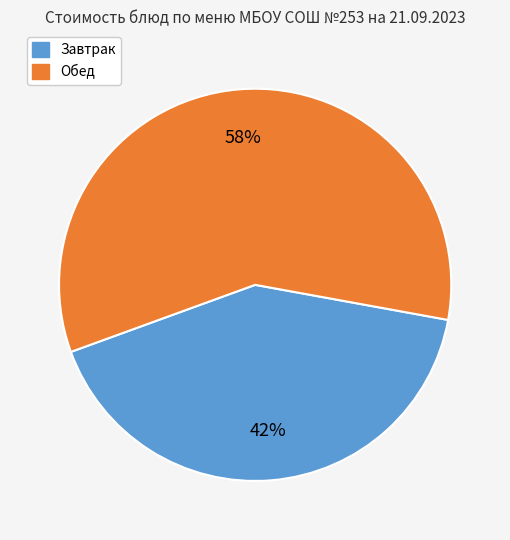

To the nearest percent, what is the average slice percentage?

50%